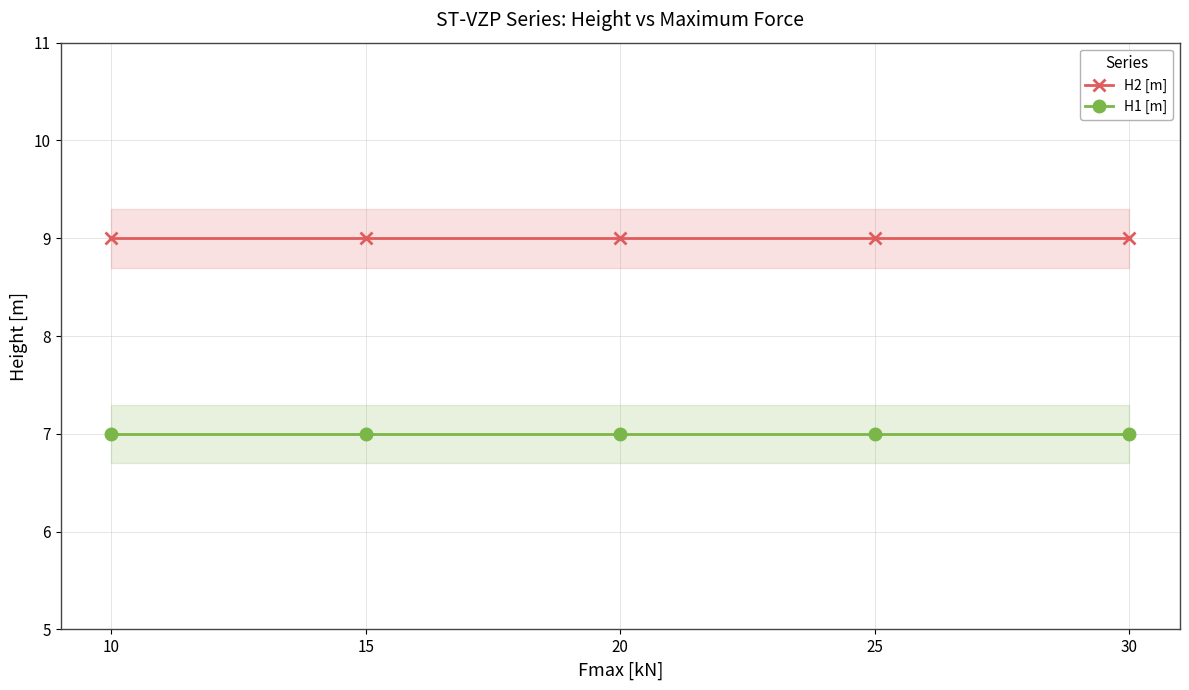

Reading left to right, extract all data points from this chart.

H2 [m]: 9	9	9	9	9
H1 [m]: 7	7	7	7	7